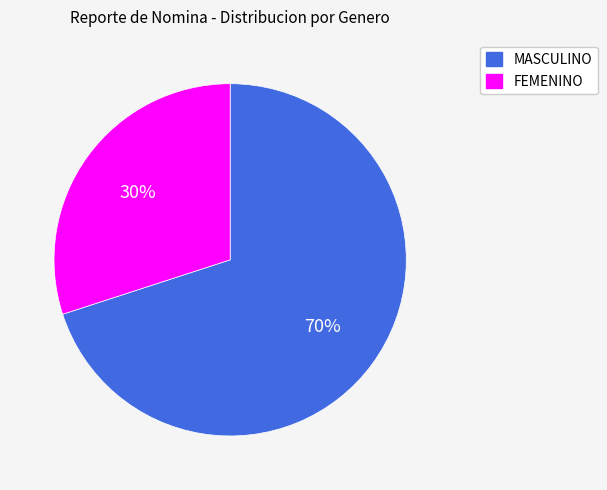

Does FEMENINO account for over 50% of the chart?

No